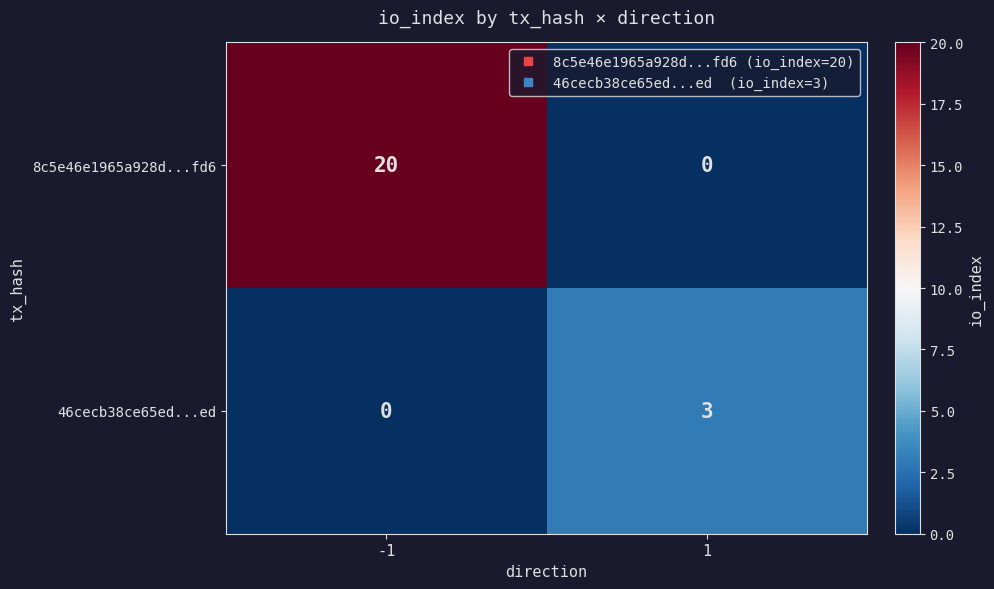

What is the sum of the 46cecb38ce65ed...ed values at 1 and -1?

3